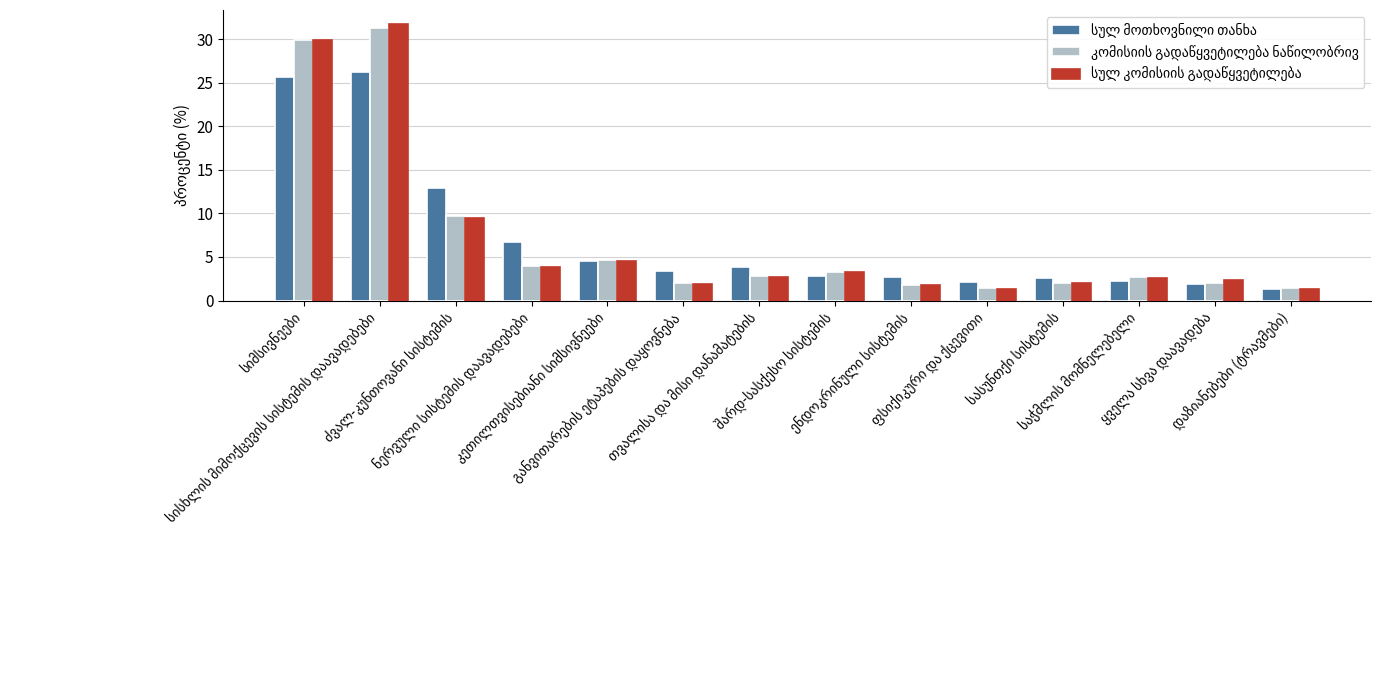

What is the minimum value shown in the chart?

1.3